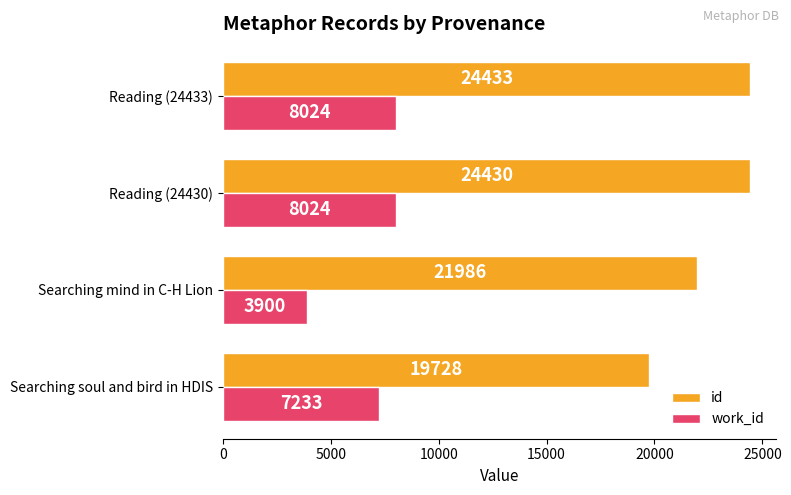

Which category has the highest value across all series?

Reading (24433)